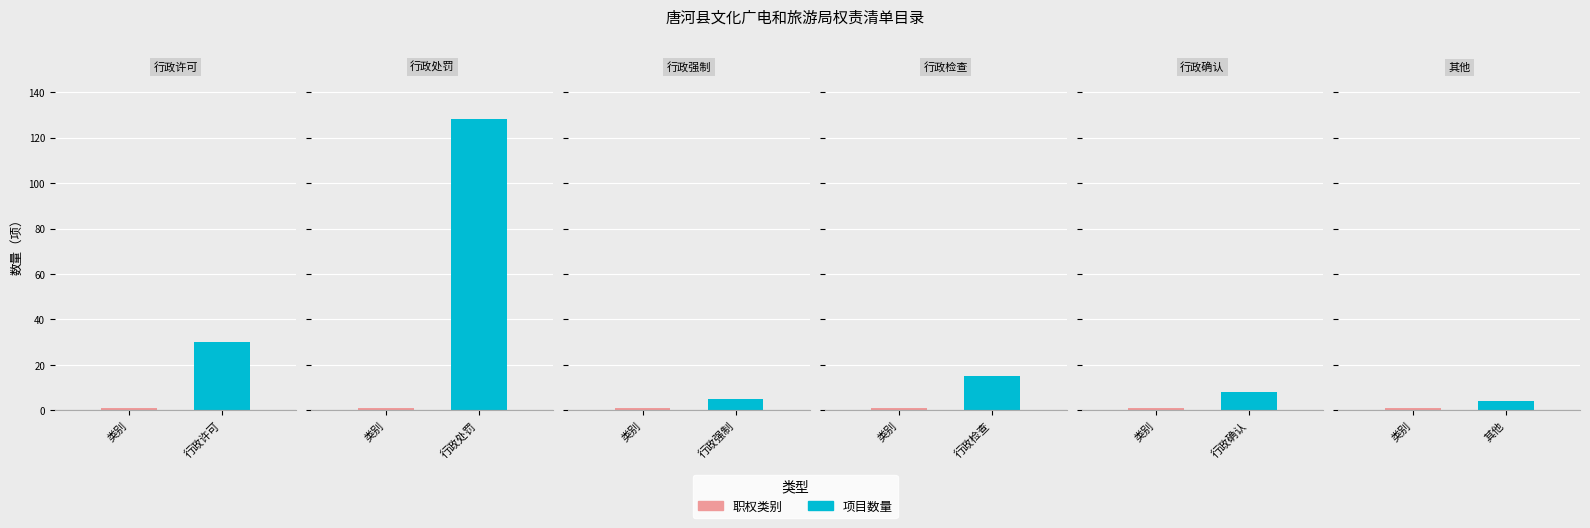

Are the bars horizontal?

No